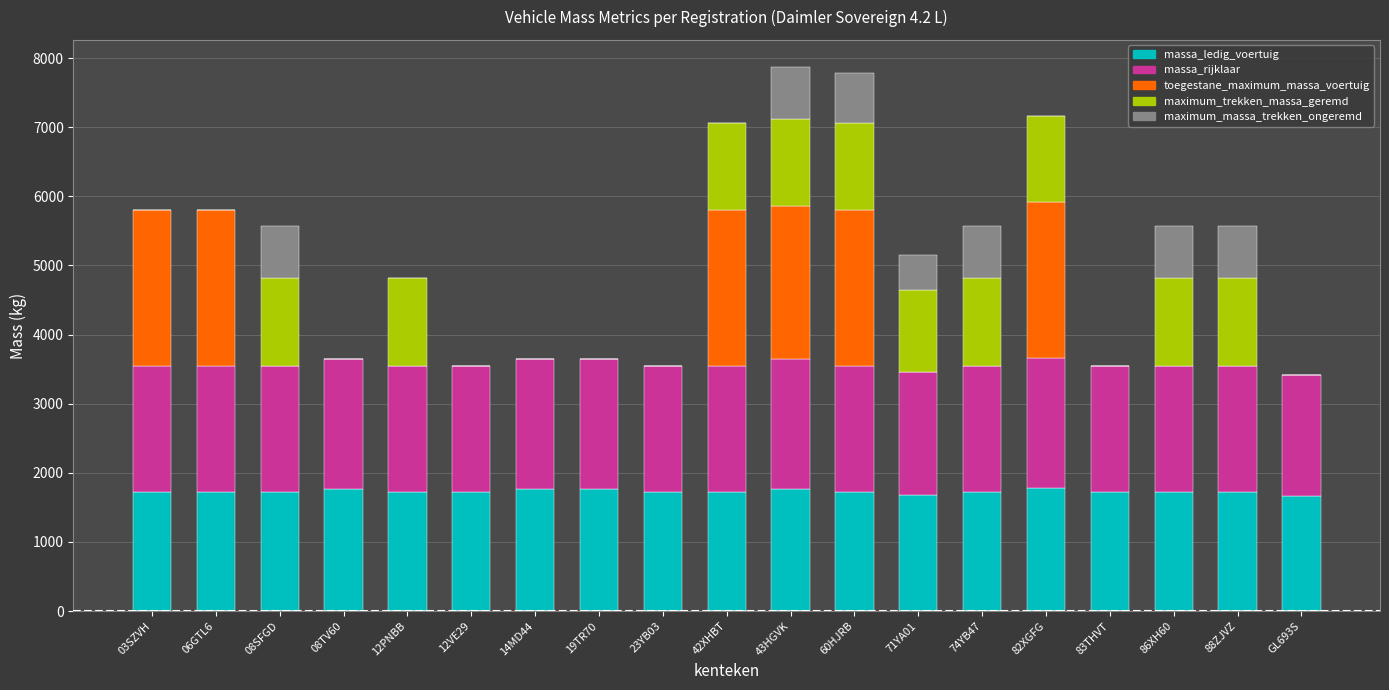

What is the sum of all massa_ledig_voertuig values?

32913